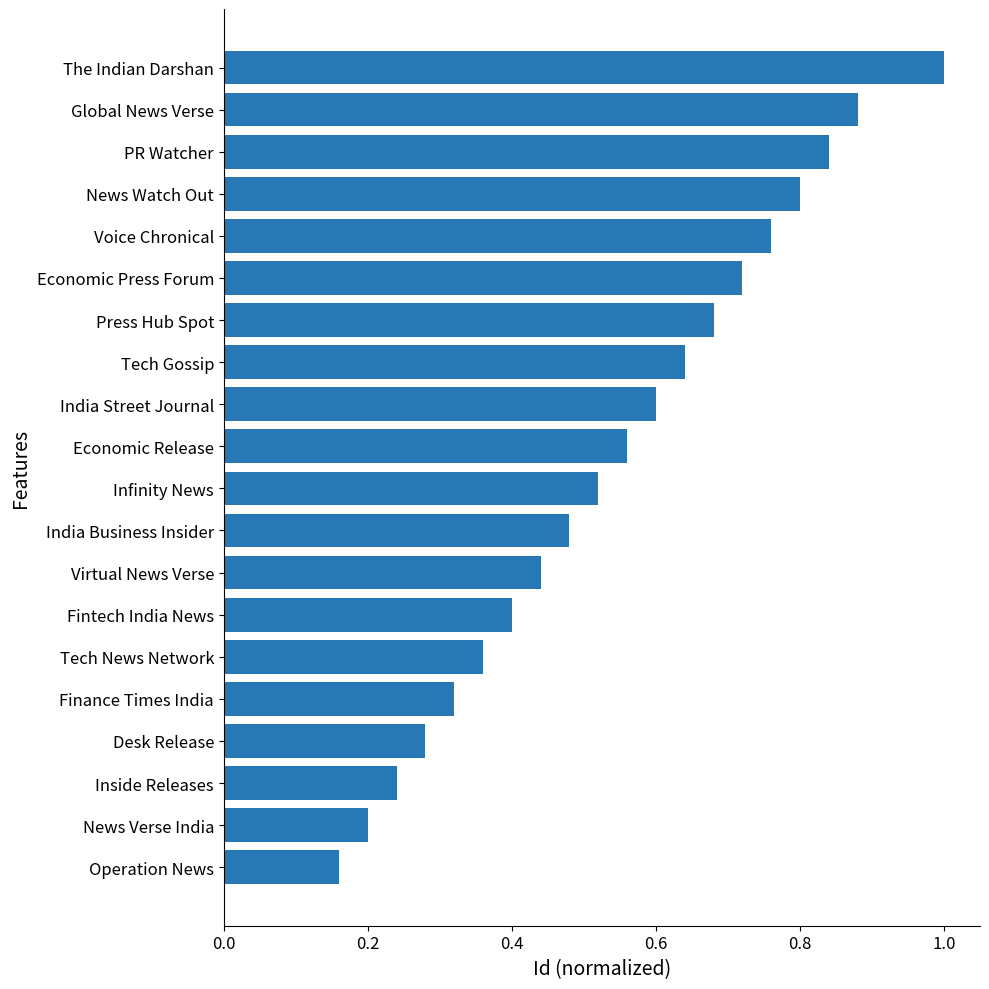

What is the sum of all values?

10.9